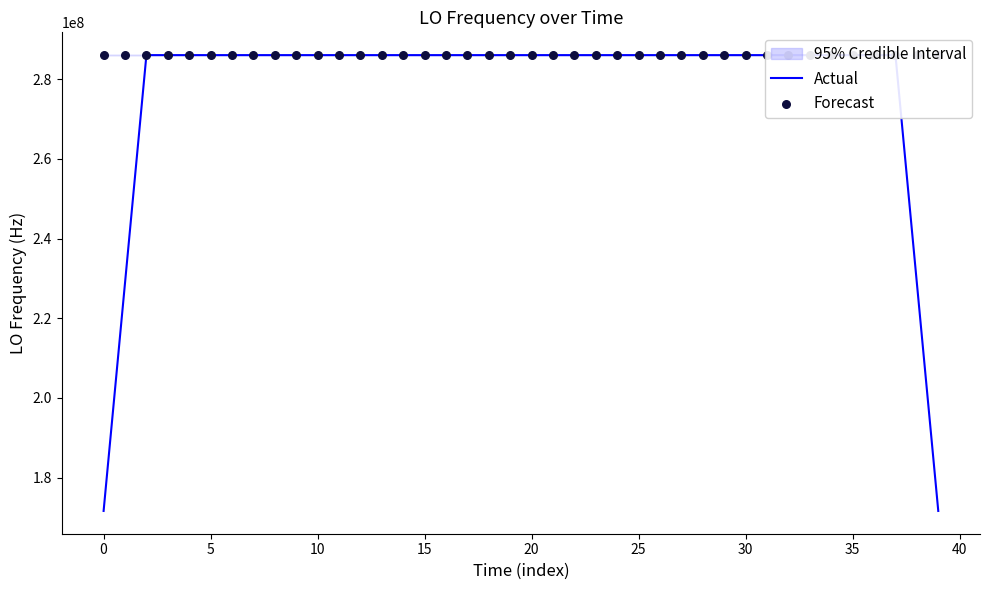

Which series contains the lowest Y value?

Actual